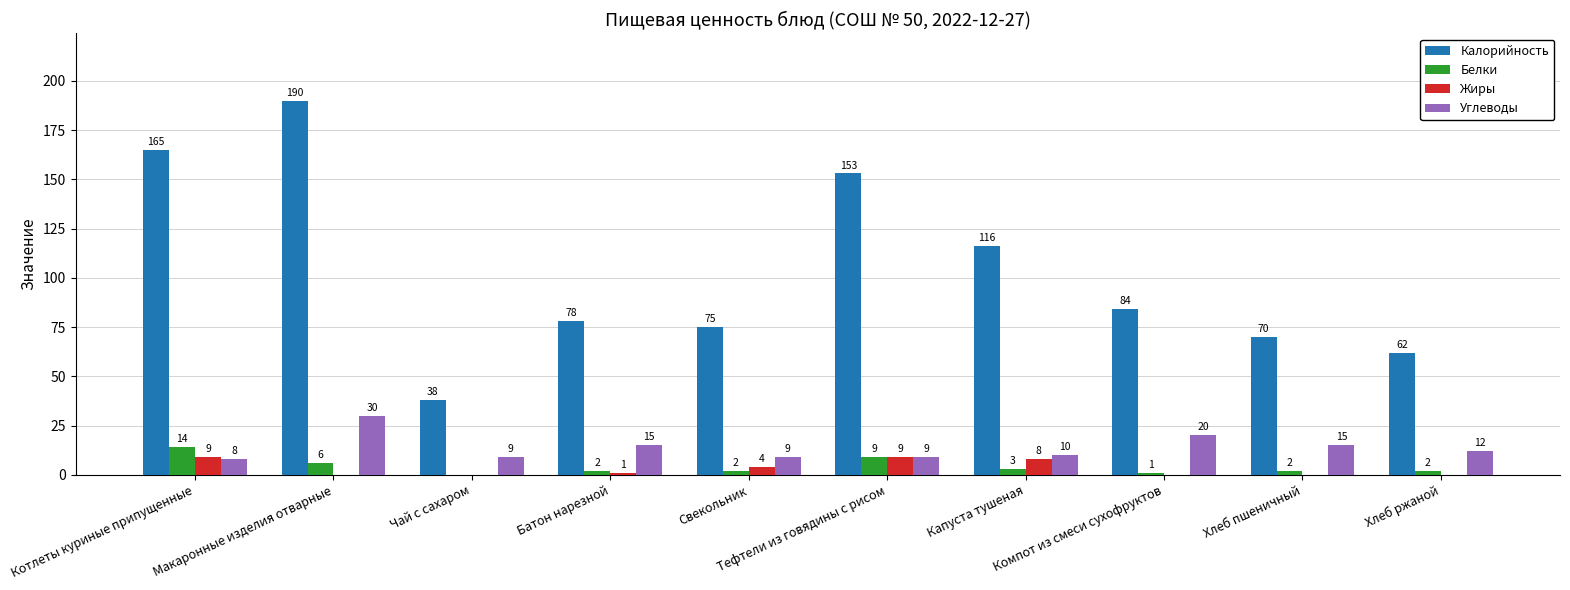

What is the highest value of the Жиры series?

9